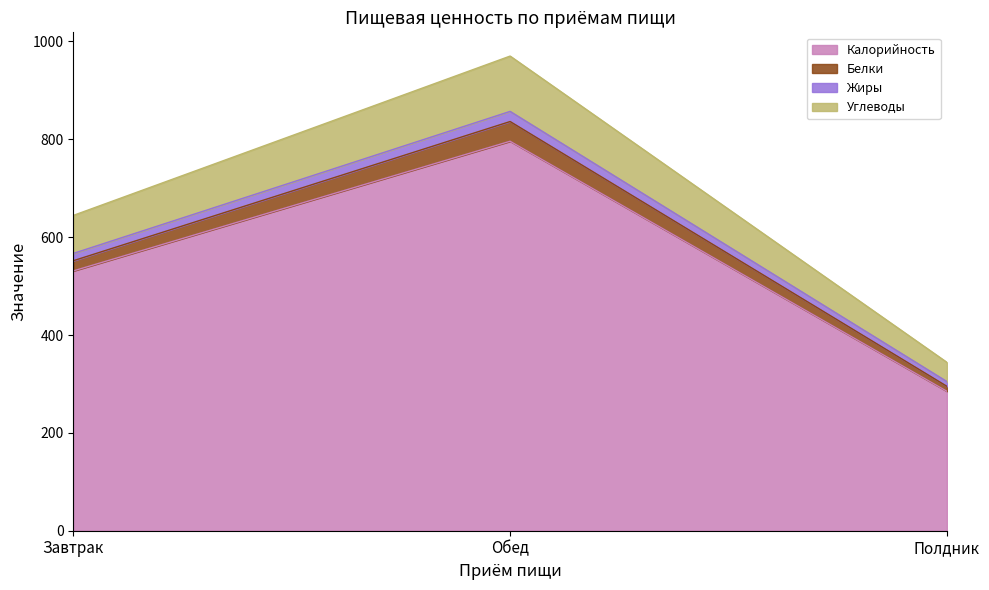

The value of Жиры at Завтрак is 263.7. True or false?

False